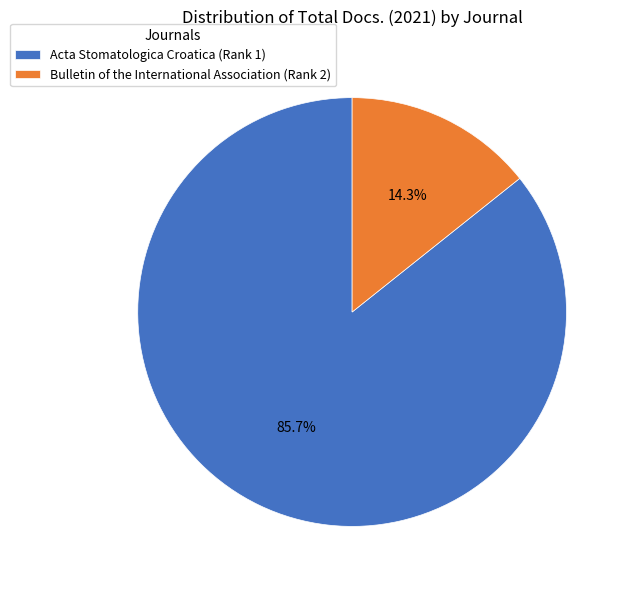

Does any single category account for the majority?

Yes